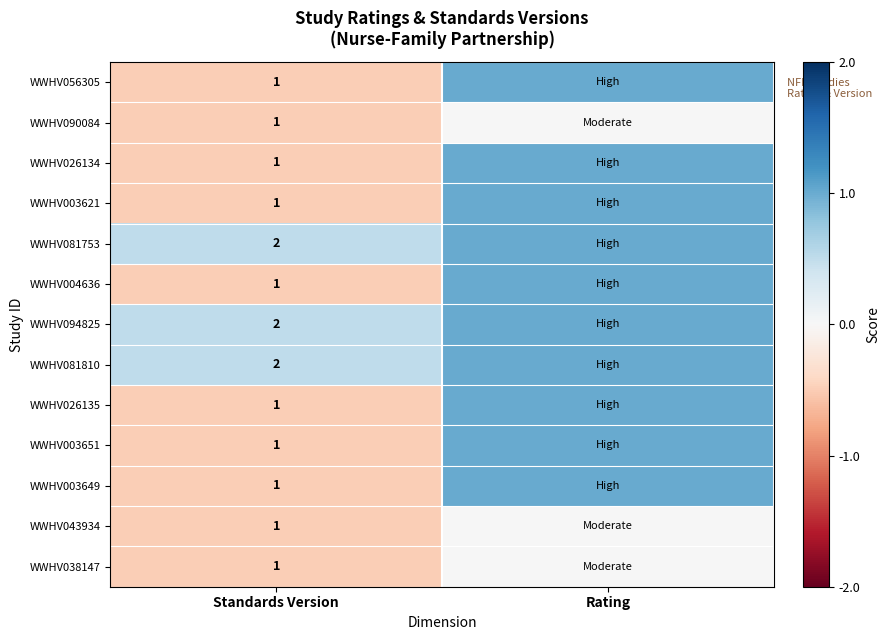

True or false: WWHV081810 has a value of 3 at Standards Version.

False